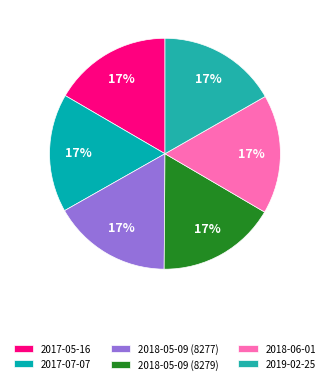

Which category has the biggest portion of the pie?

2019-02-25